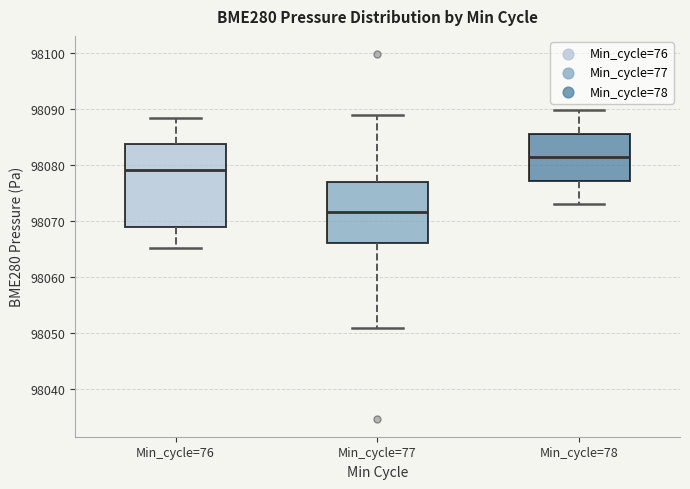

Which box is the tallest, from its lower edge to its upper edge?

Min_cycle=76